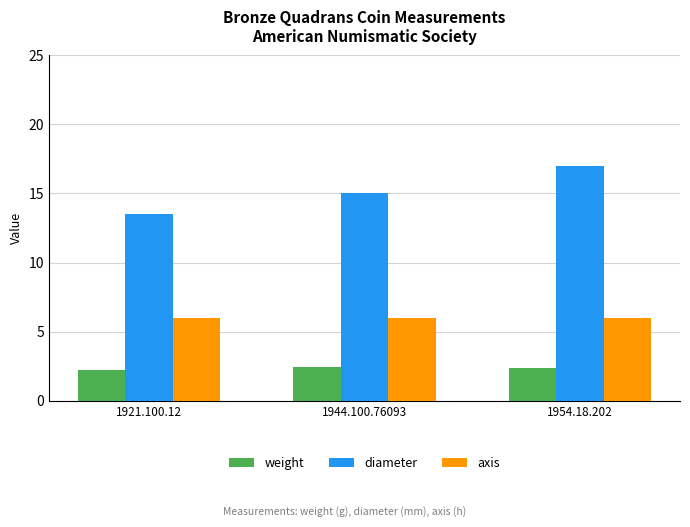

What is the smallest value displayed?

2.2